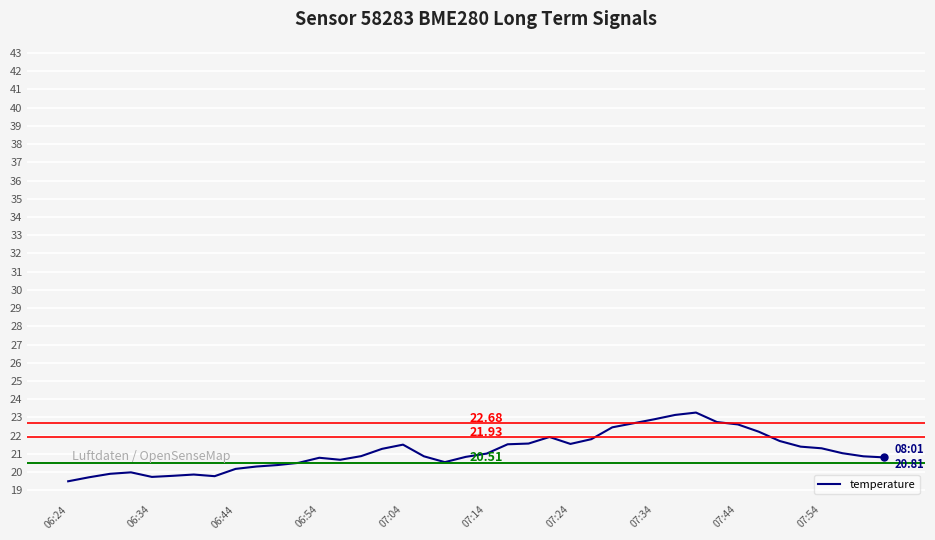

Is this an area chart (filled region under the line)?

No